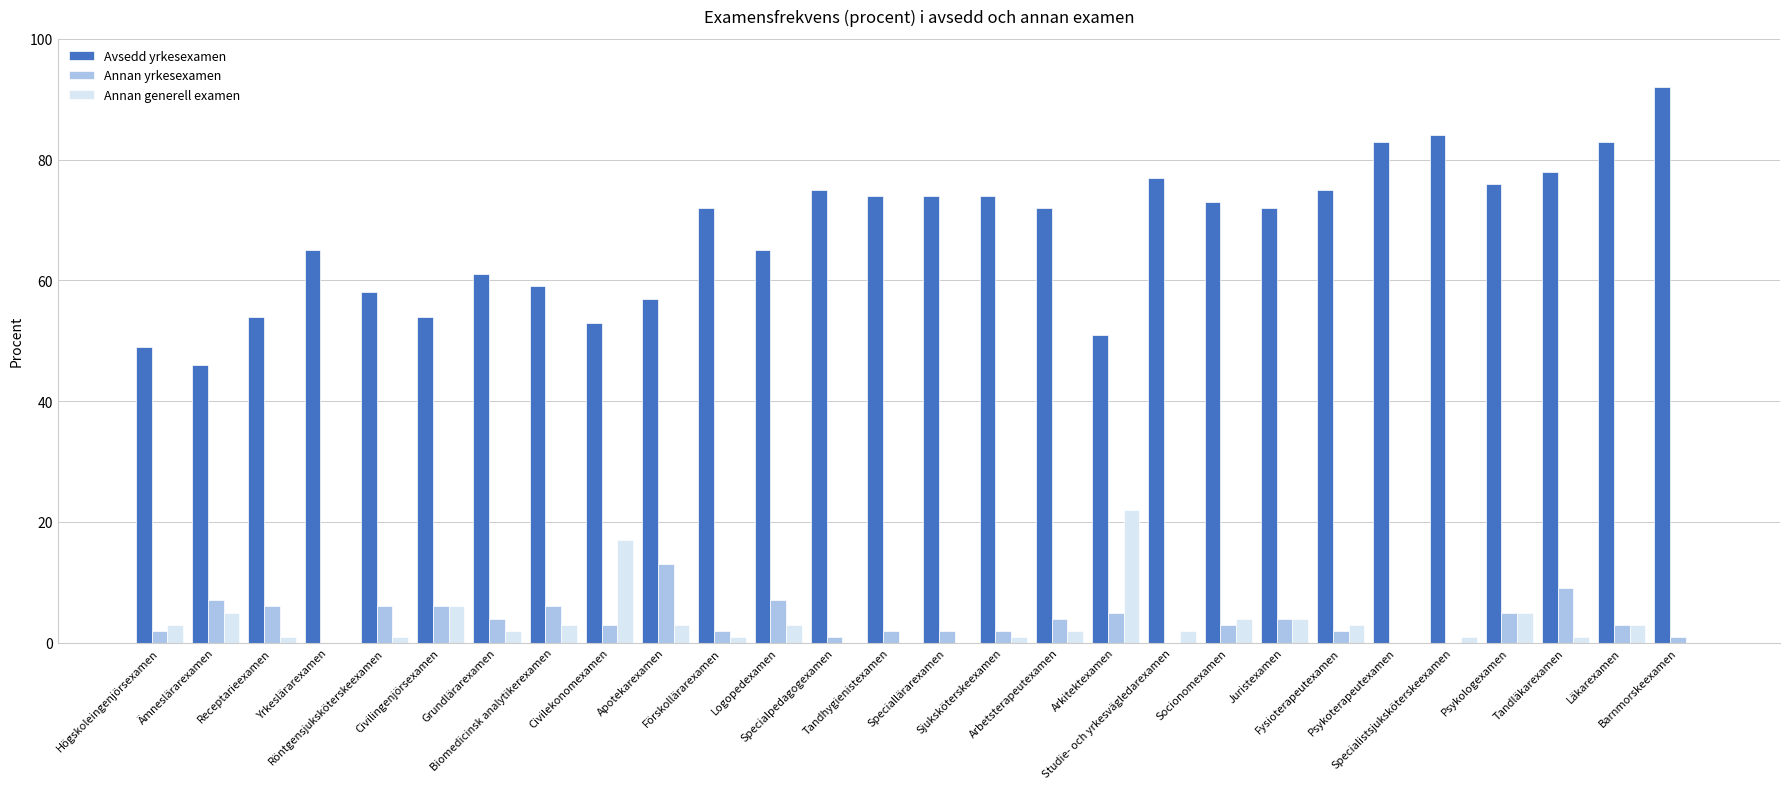

Which series has the largest total across all categories?

Avsedd yrkesexamen